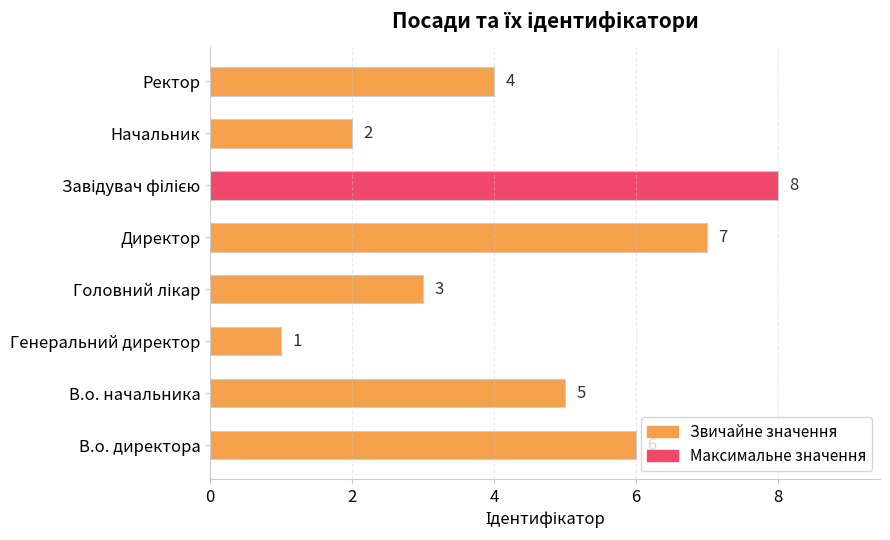

Does the chart contain any negative values?

No